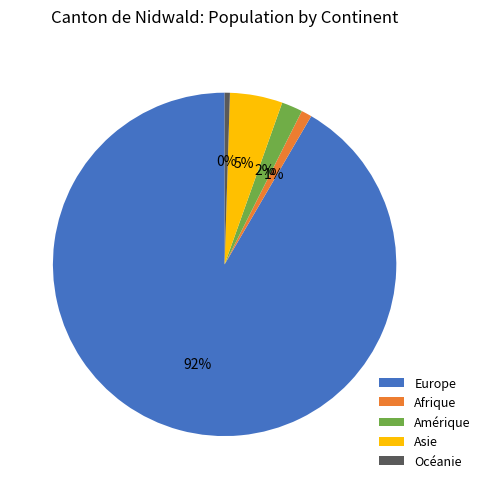

Which has a higher value, Europe or Amérique?

Europe